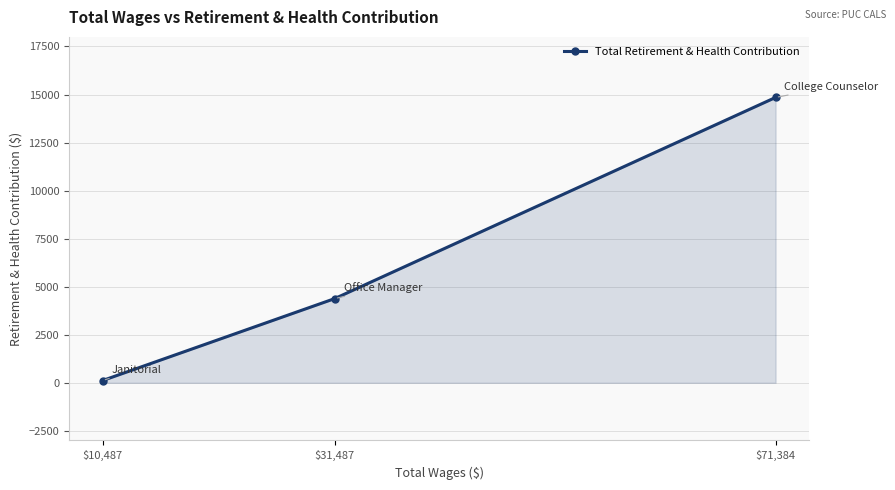

True or false: the data shows 4878 at $71,384.

False